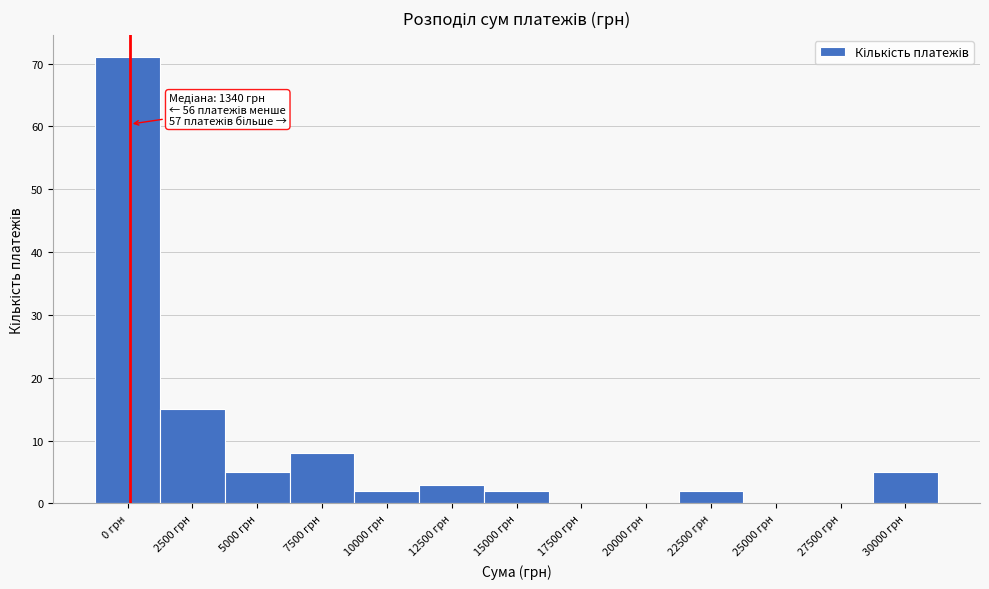

Reading left to right, extract all data points from this chart.

0 грн=71	2500 грн=15	5000 грн=5	7500 грн=8	10000 грн=2	12500 грн=3	15000 грн=2	17500 грн=0	20000 грн=0	22500 грн=2	25000 грн=0	27500 грн=0	30000 грн=5